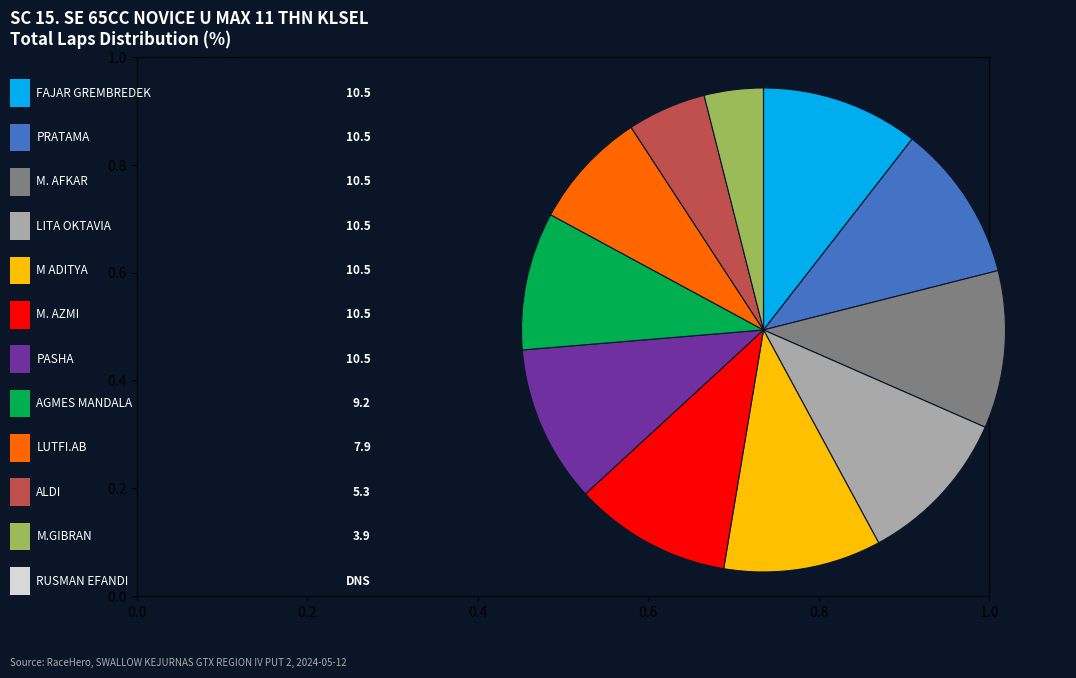

Is there any slice that represents more than half of the pie?

No